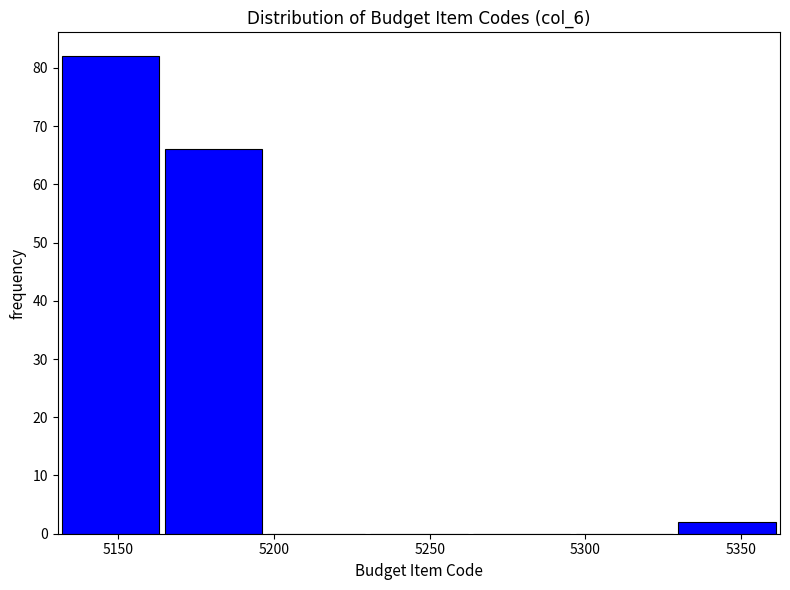

How tall is the bar that spans 5329 to 5362 on the x-axis? Neither the bar edges nor the heights are printed on the chart, so give them approximately, as read against the axes.

2